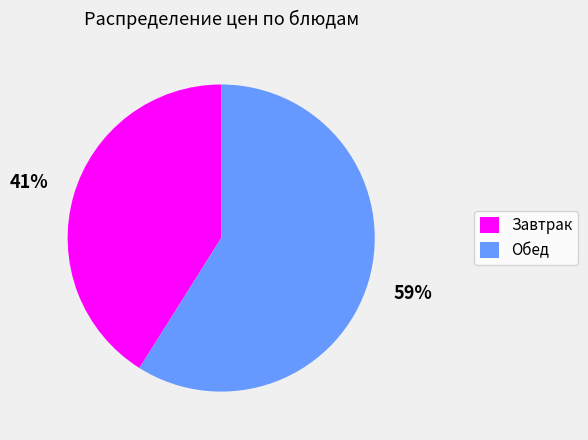

What is the smallest slice in the pie chart?

Завтрак